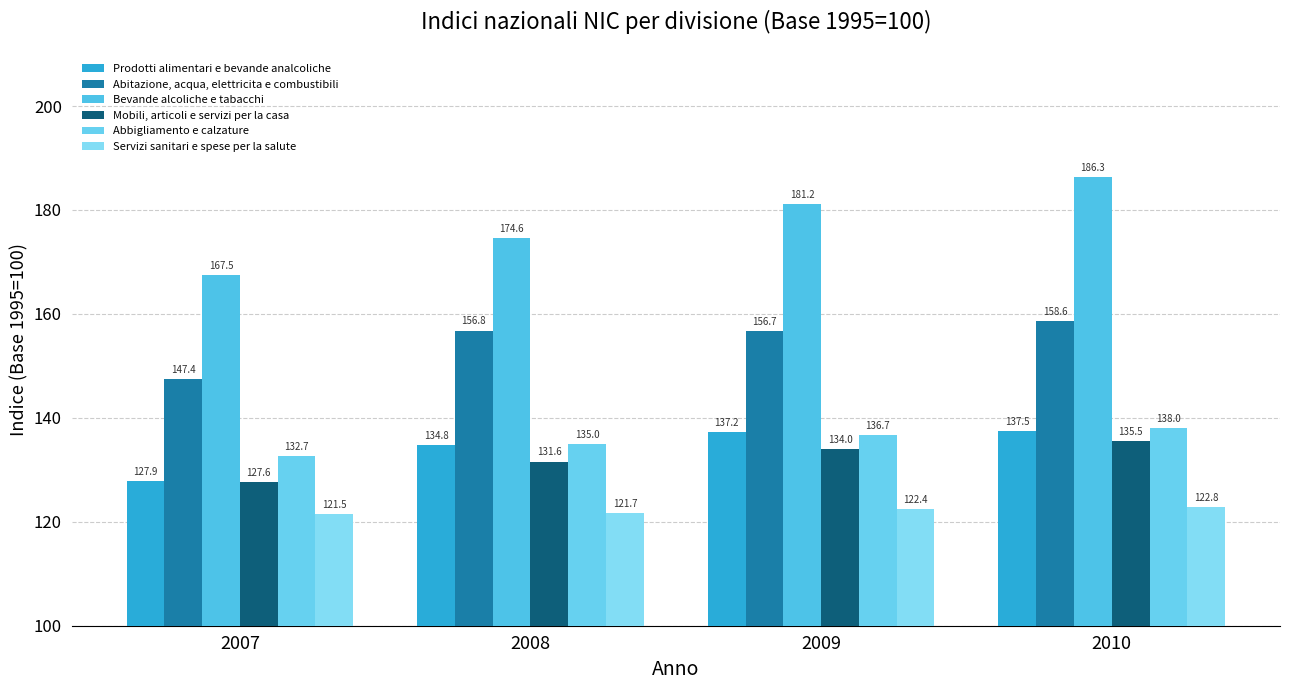

Is the value of Abbigliamento e calzature at 2009 greater than the value of Prodotti alimentari e bevande analcoliche at 2007?

Yes